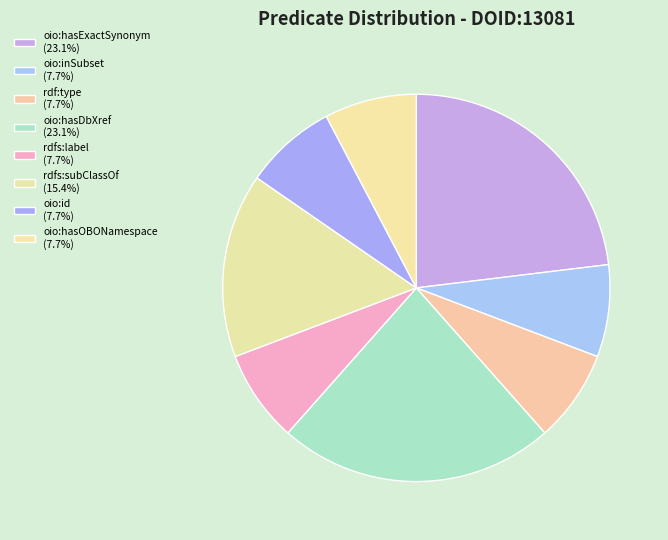

Count the number of slices in the pie.

8